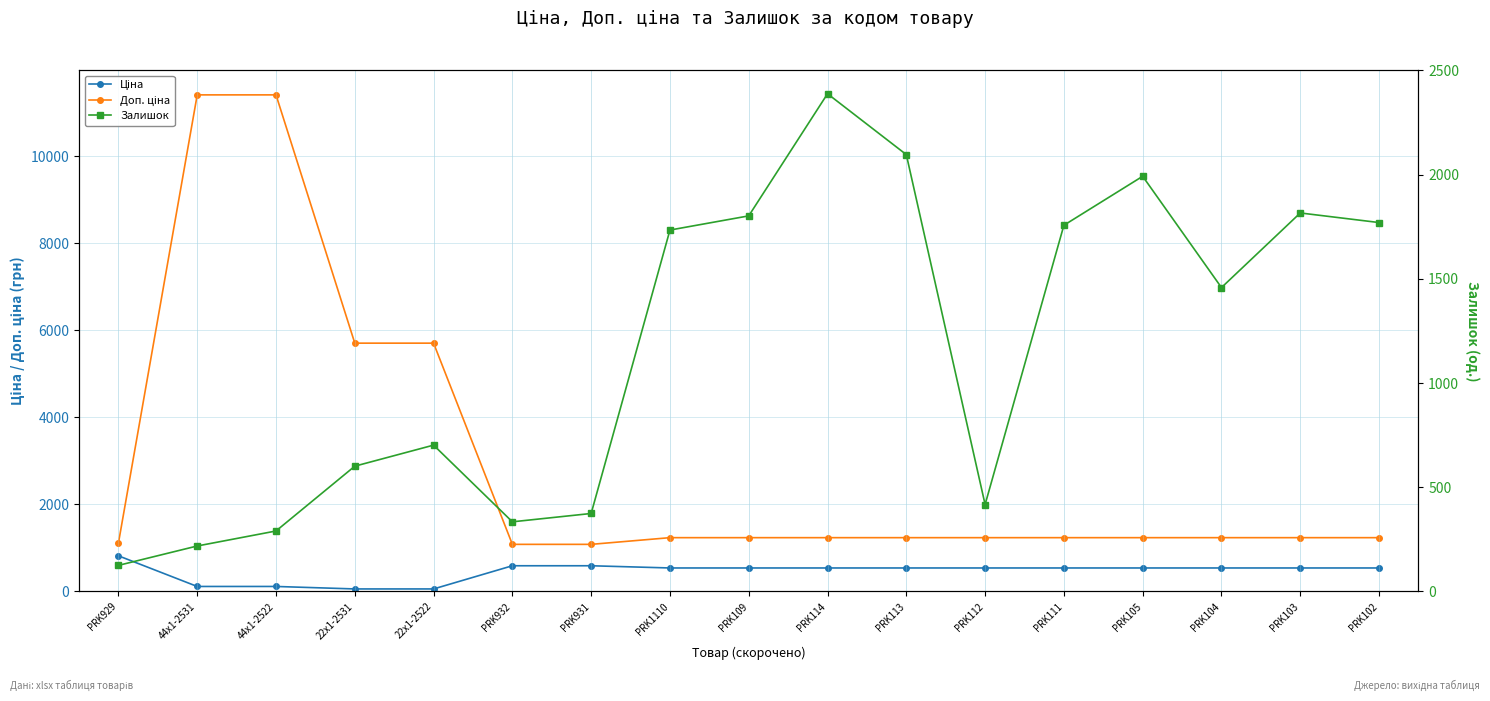

How many distinct data groups are displayed?

3